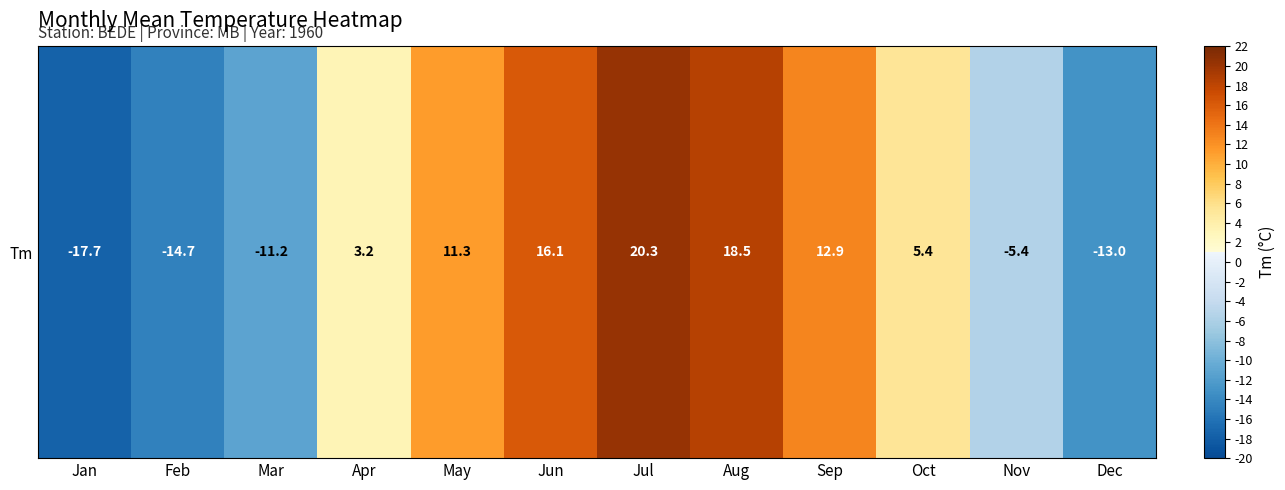

True or false: the data shows -17.7 at Jan.

True